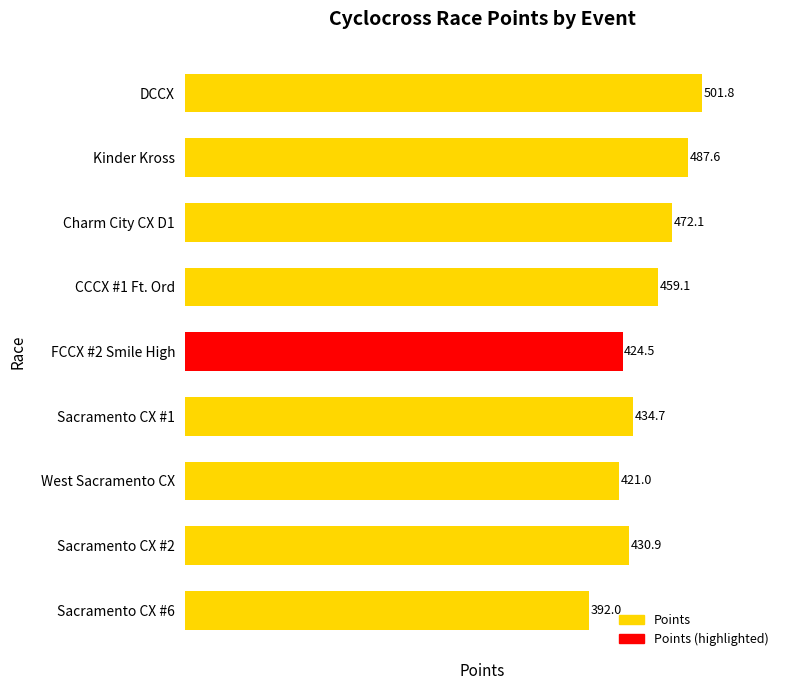

At which label is the value closest to 446?

Sacramento CX #1